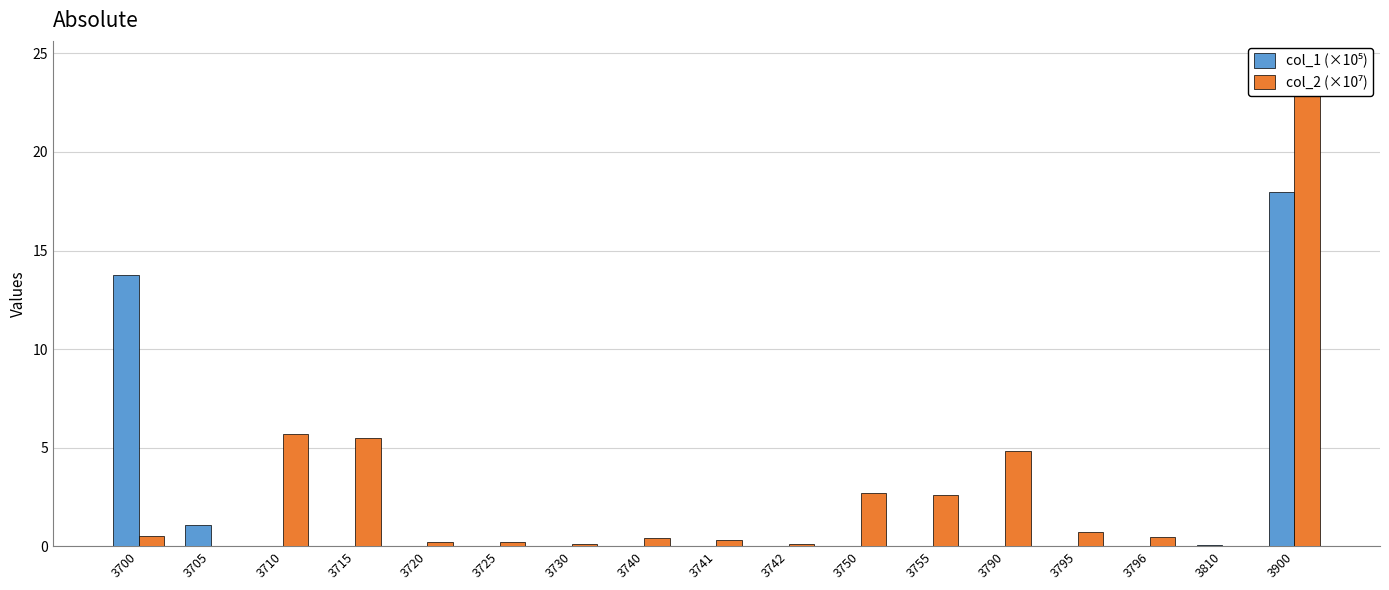

True or false: col_2 (×10⁷) has a value of 24.4 at 3900.

True